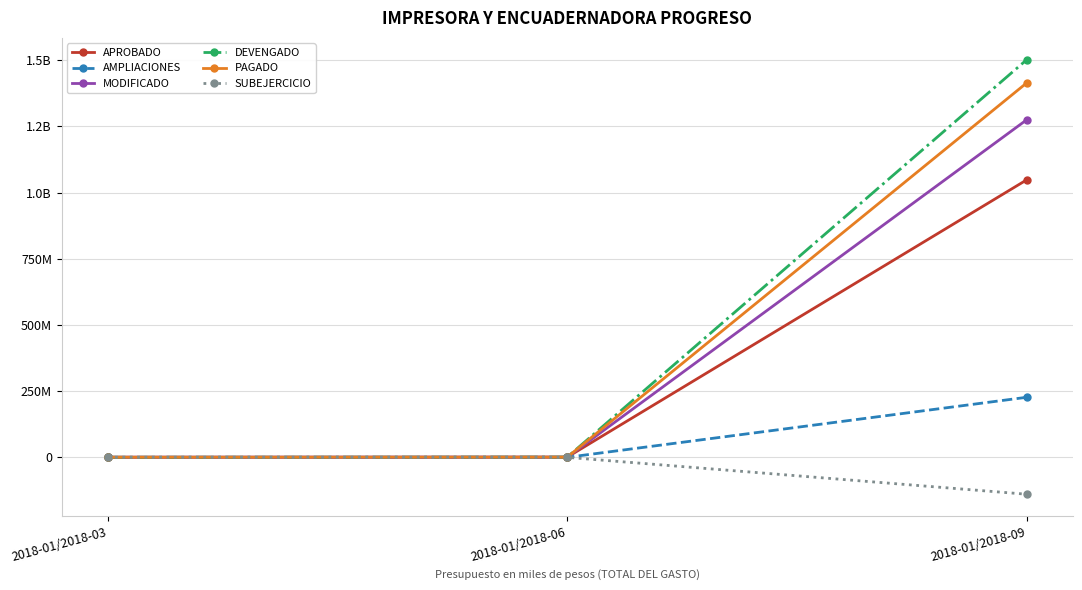

What is the maximum value shown in the chart?

1501897039.6